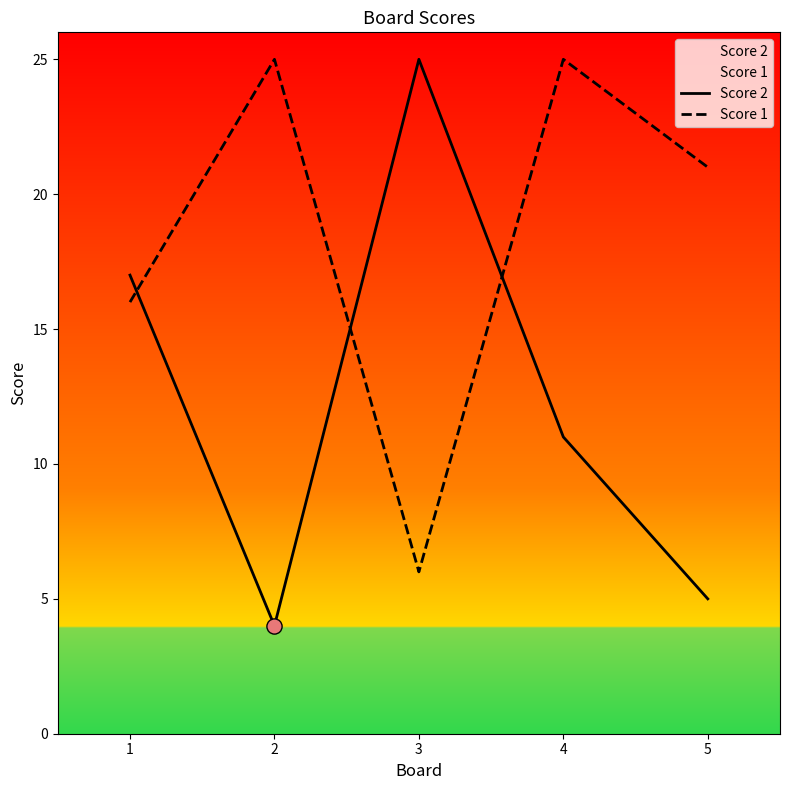

What is the total value across all series at 3?

31